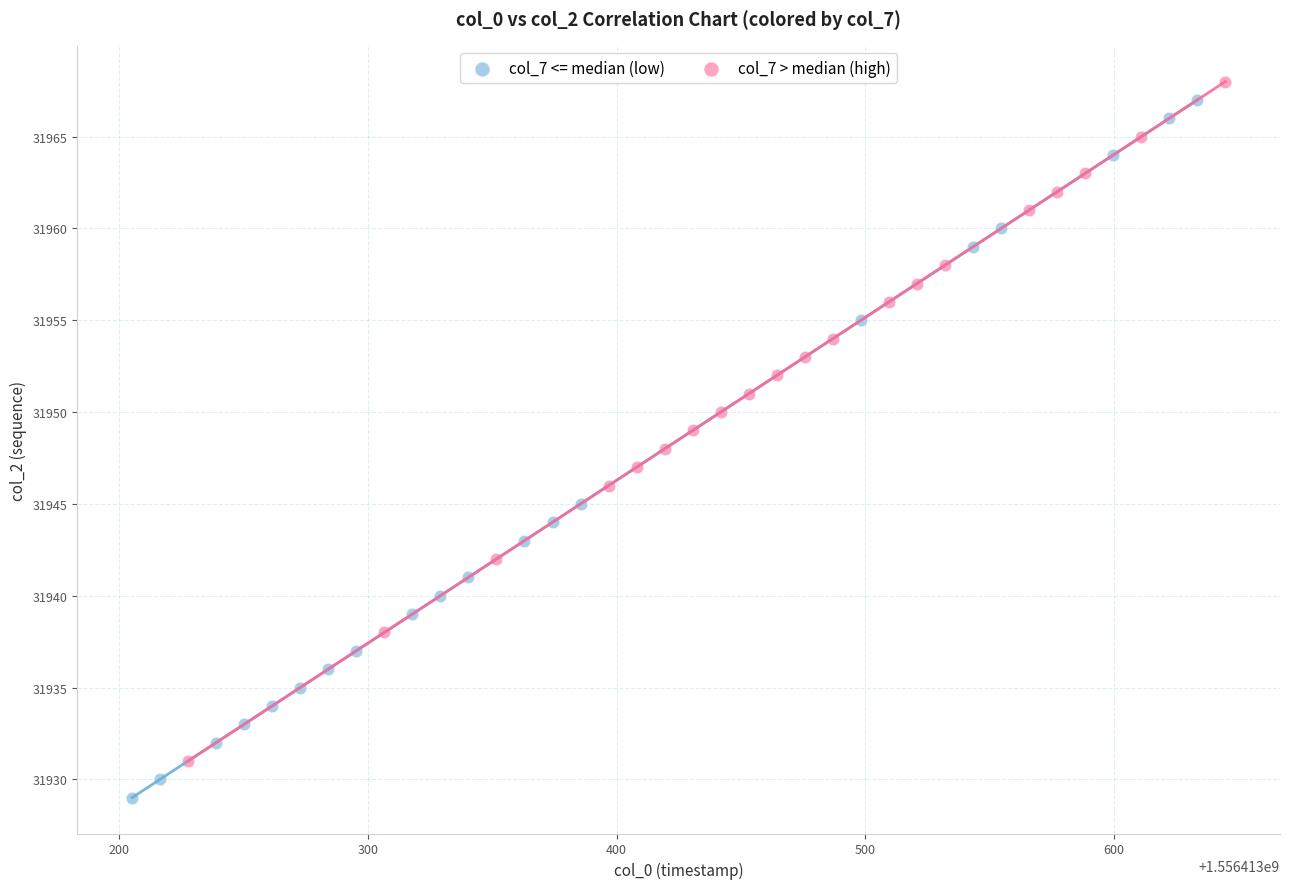

Which series reaches the minimum Y coordinate?

col_7 <= median (low)